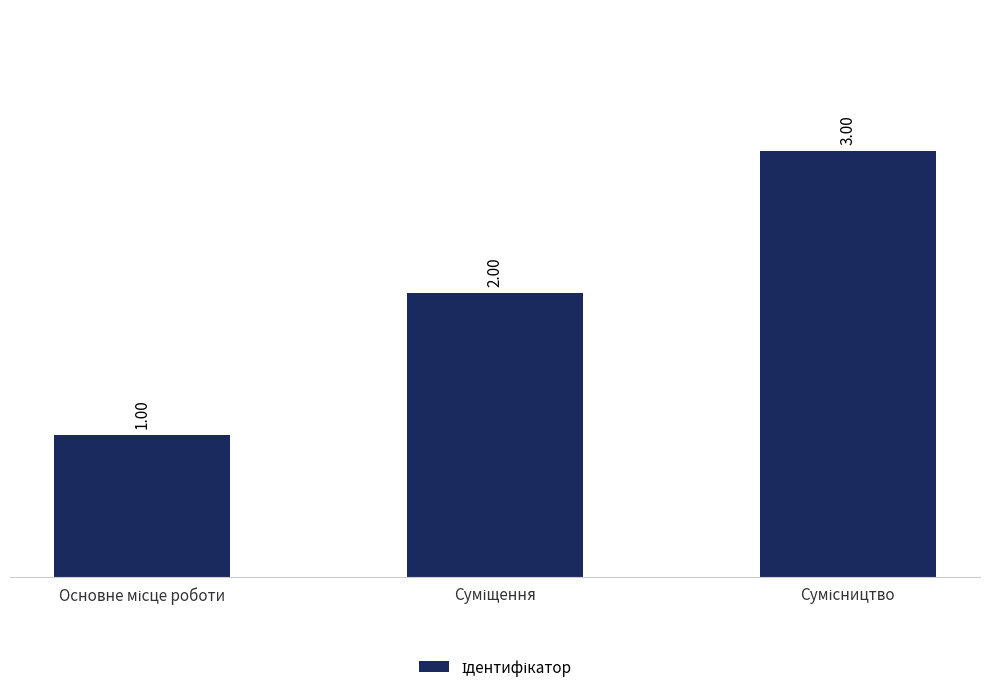

What is the sum of all values?

6